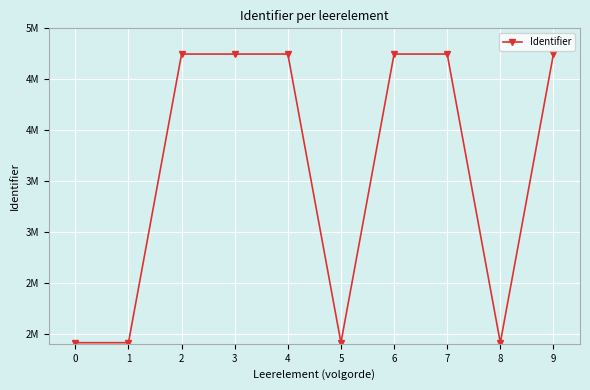

What is the value of the 5th point from the left?

4747349